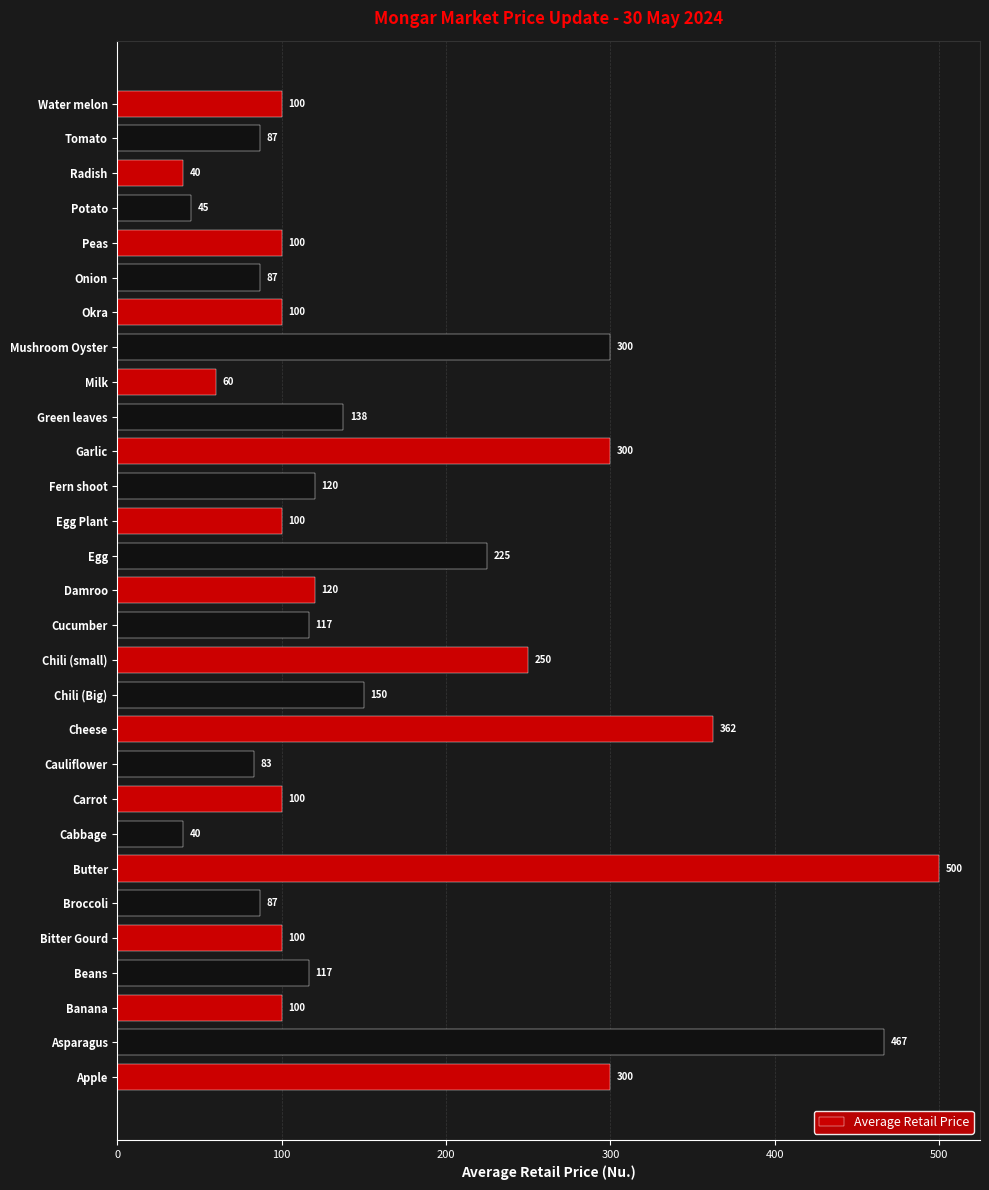

True or false: the data shows 86.7 at Broccoli.

True